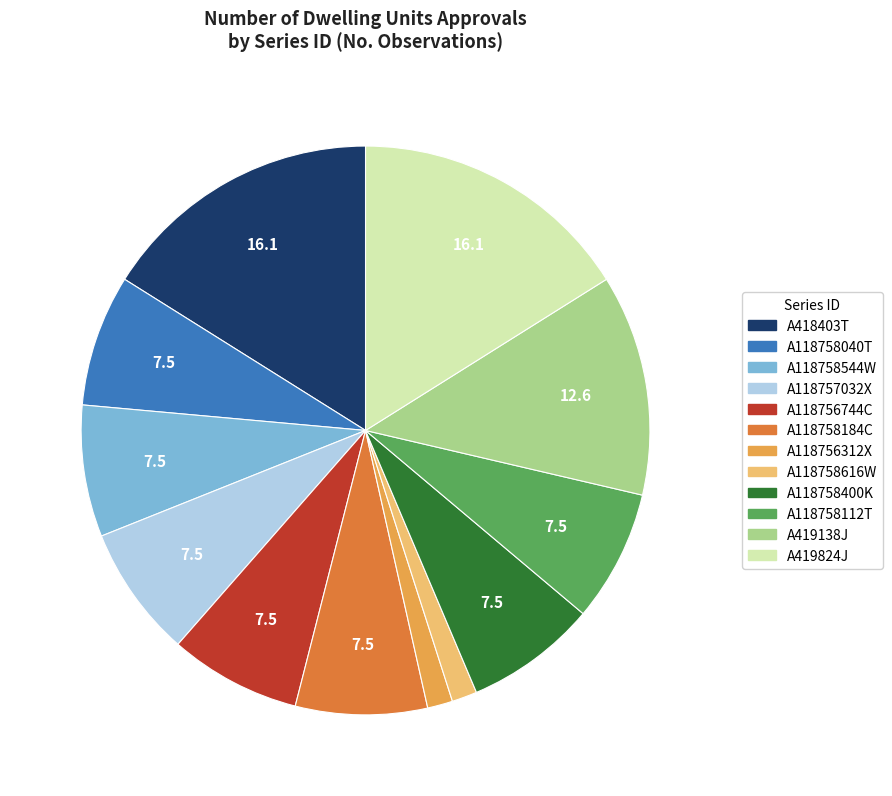

Count the number of slices in the pie.

12